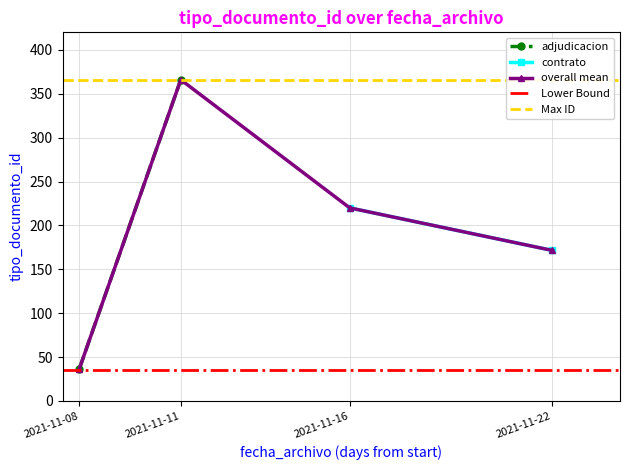

At which label is overall mean closest to 201?

2021-11-16